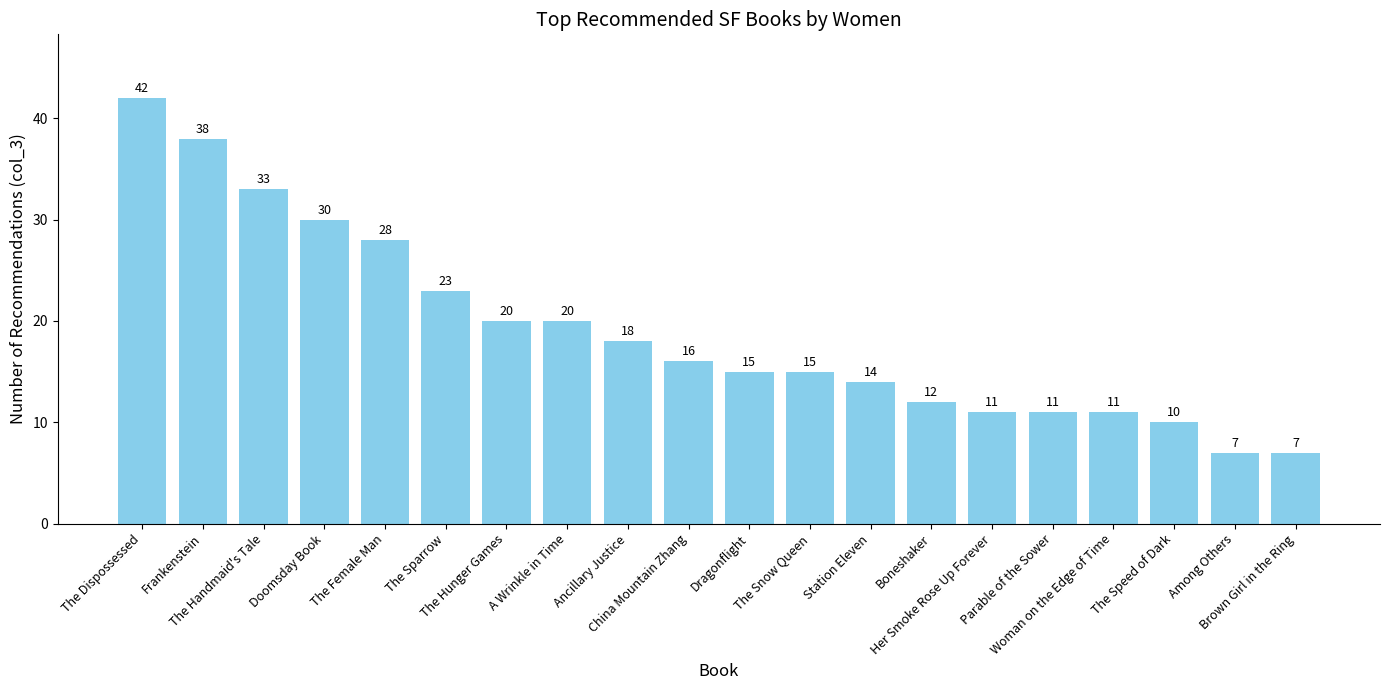

Reading right to left, what are all the values shown in this chart?

7	7	10	11	11	11	12	14	15	15	16	18	20	20	23	28	30	33	38	42